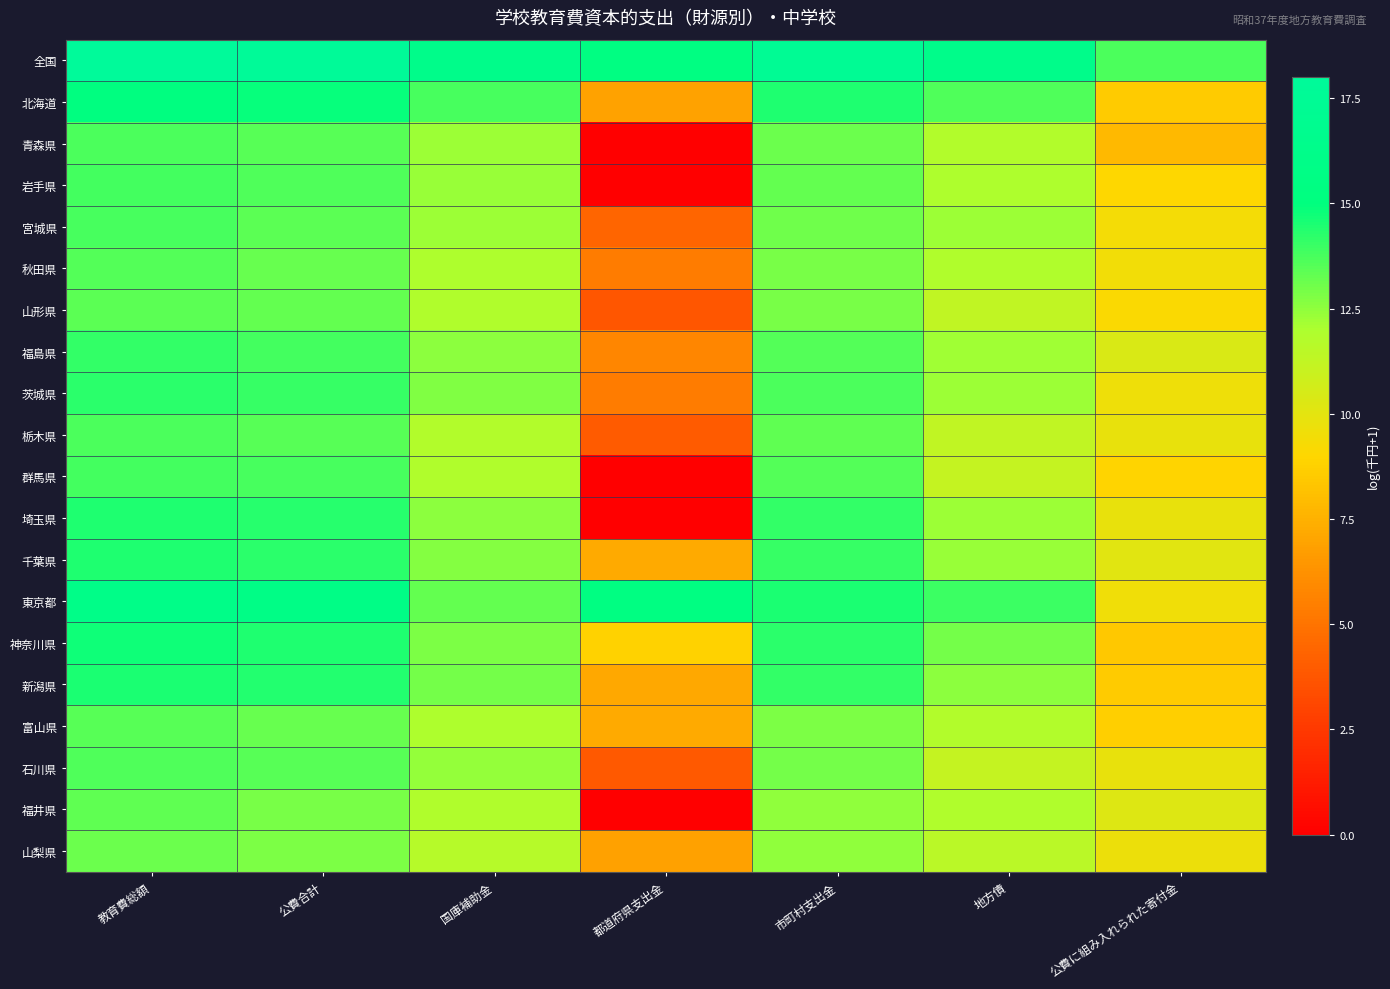

At 公費合計, list the series in order from largest to smallest.

全国, 東京都, 北海道, 神奈川県, 新潟県, 埼玉県, 千葉県, 茨城県, 福島県, 群馬県, 岩手県, 青森県, 栃木県, 石川県, 宮城県, 山形県, 秋田県, 富山県, 福井県, 山梨県